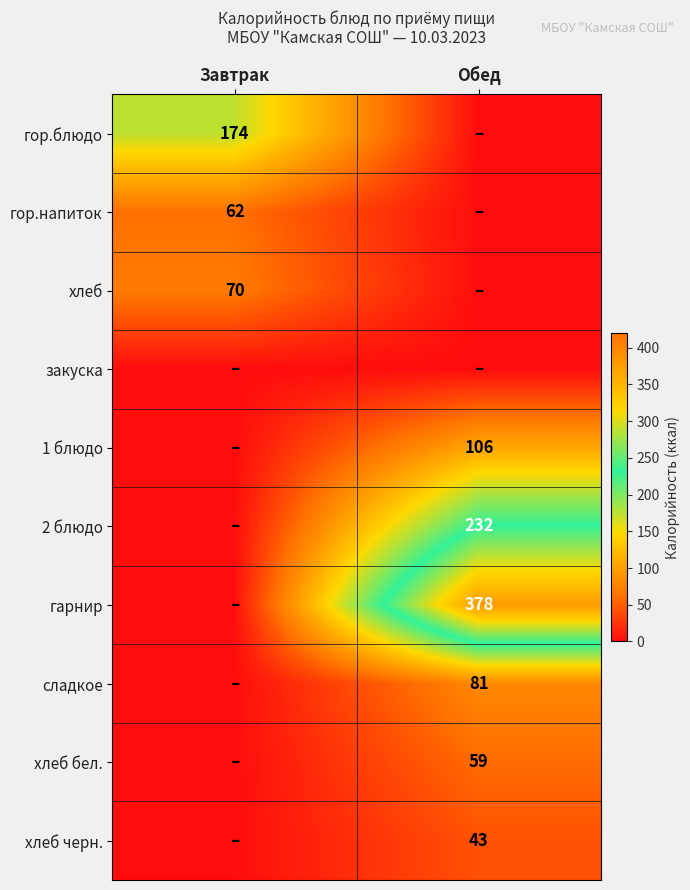

Is it true that 1 блюдо equals 106 at Обед?

True